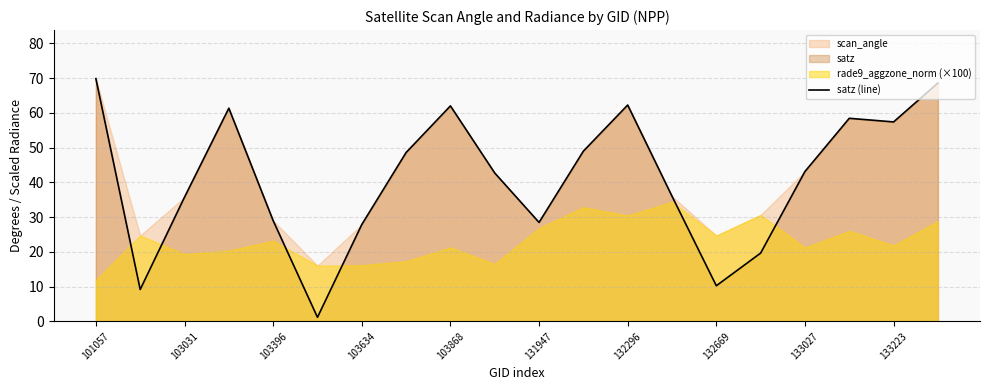

How many lines are shown in the chart?

1